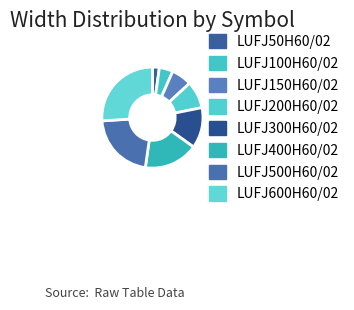

How many segments does this pie chart have?

8